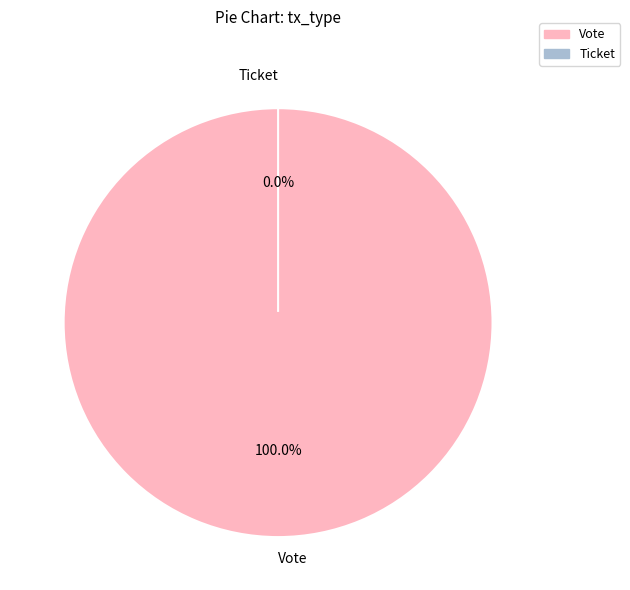

Does Vote account for over 50% of the chart?

Yes